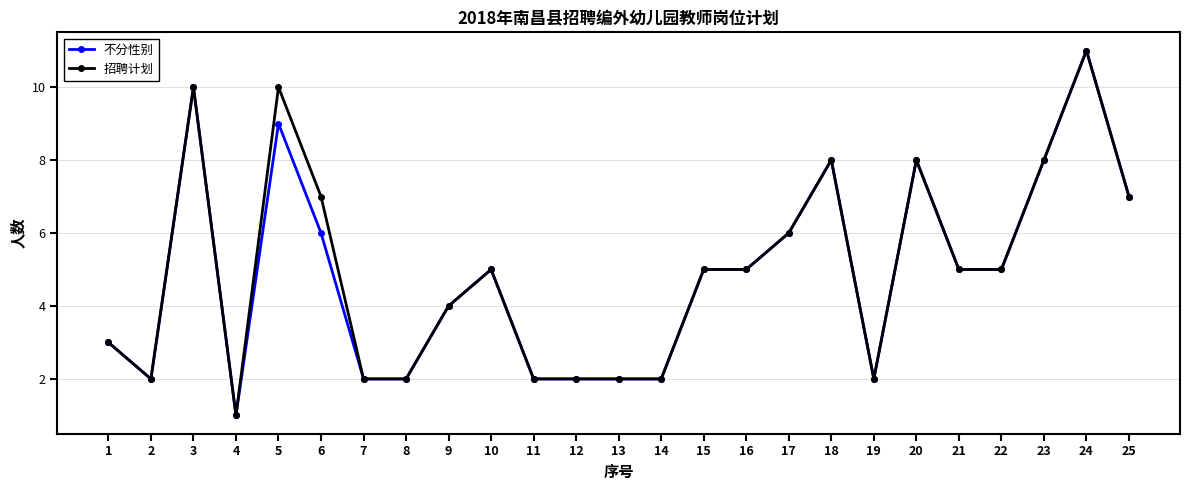

The 招聘计划 series shows 9 at 15. True or false?

False